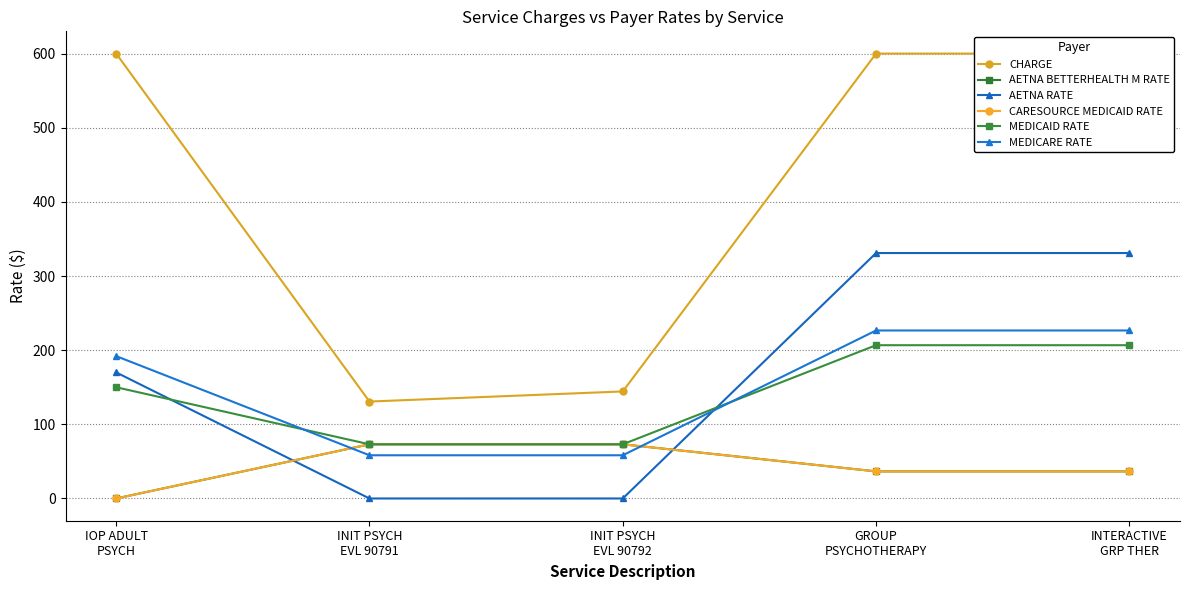

What position from the right is INIT PSYCH
EVL 90792?

3